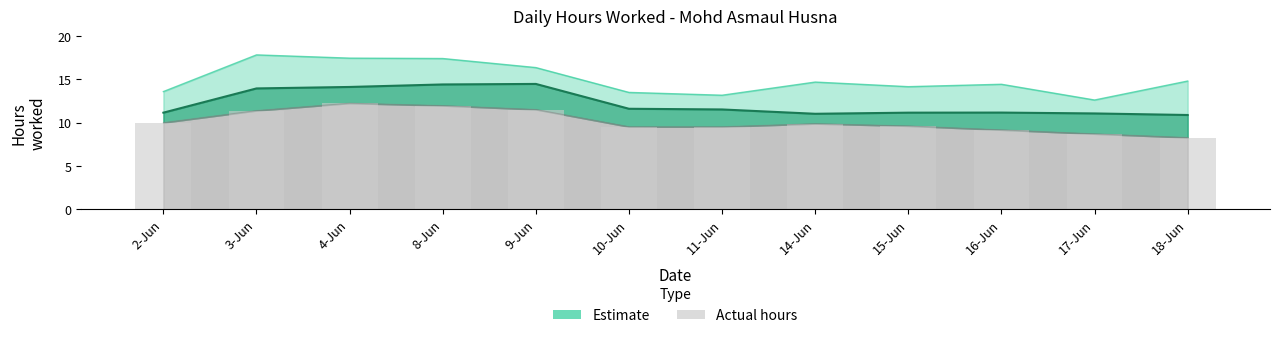

How many bars are there in total?

12